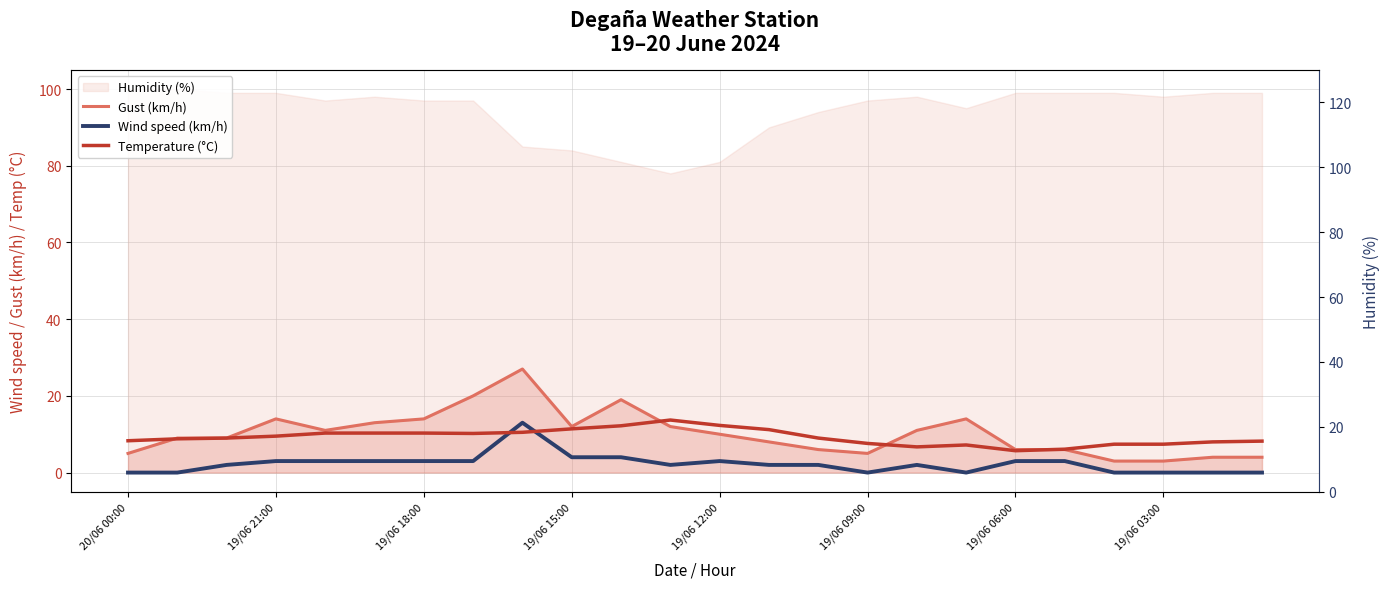

At which category is the sum across all series the highest?

8